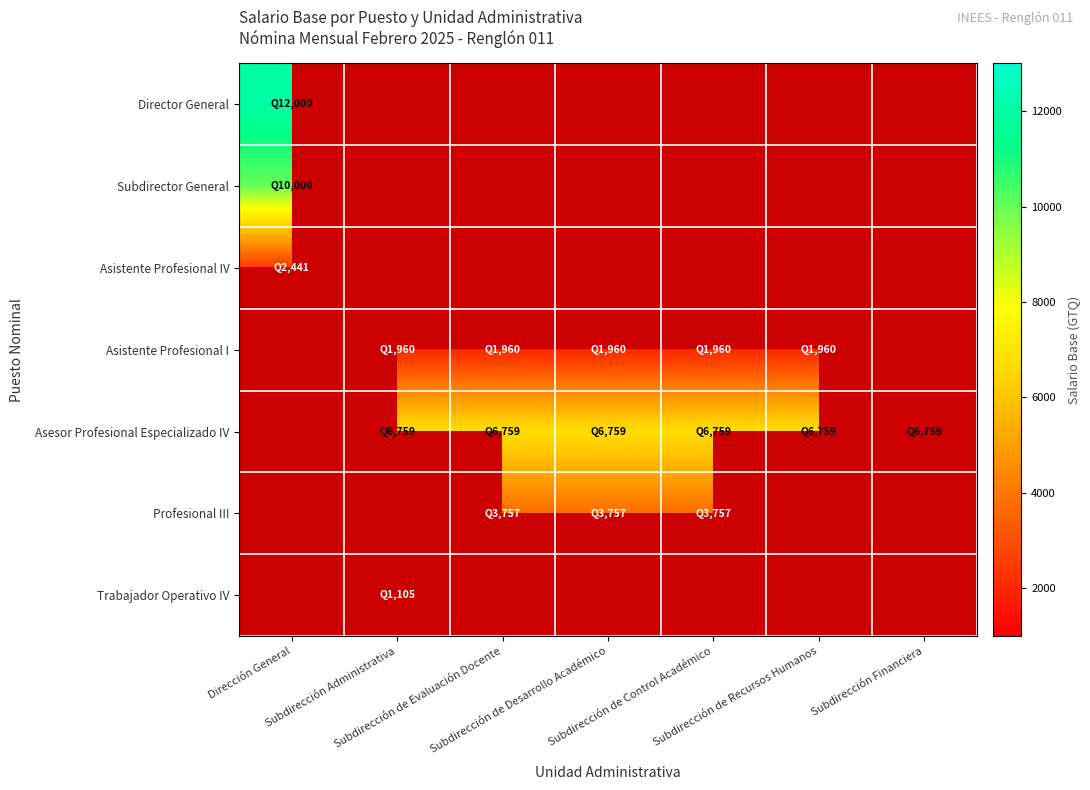

How many values in Asesor Profesional Especializado IV are above zero?

6